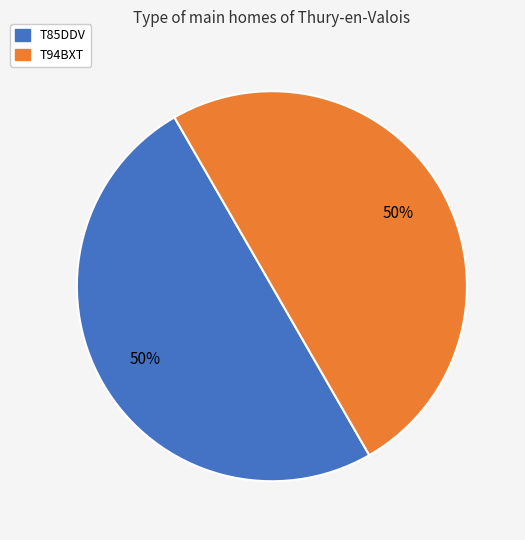

The T94BXT slice represents 63% of the pie. True or false?

False